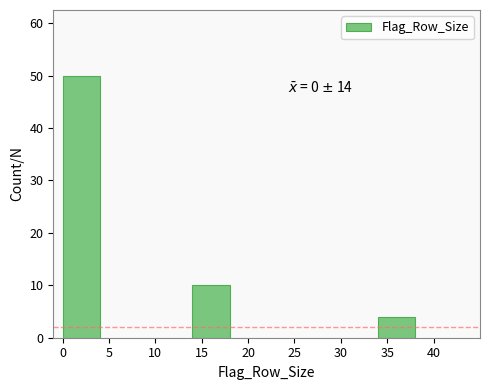

Reading right to left, list all the values displayed in this chart.

4	10	50